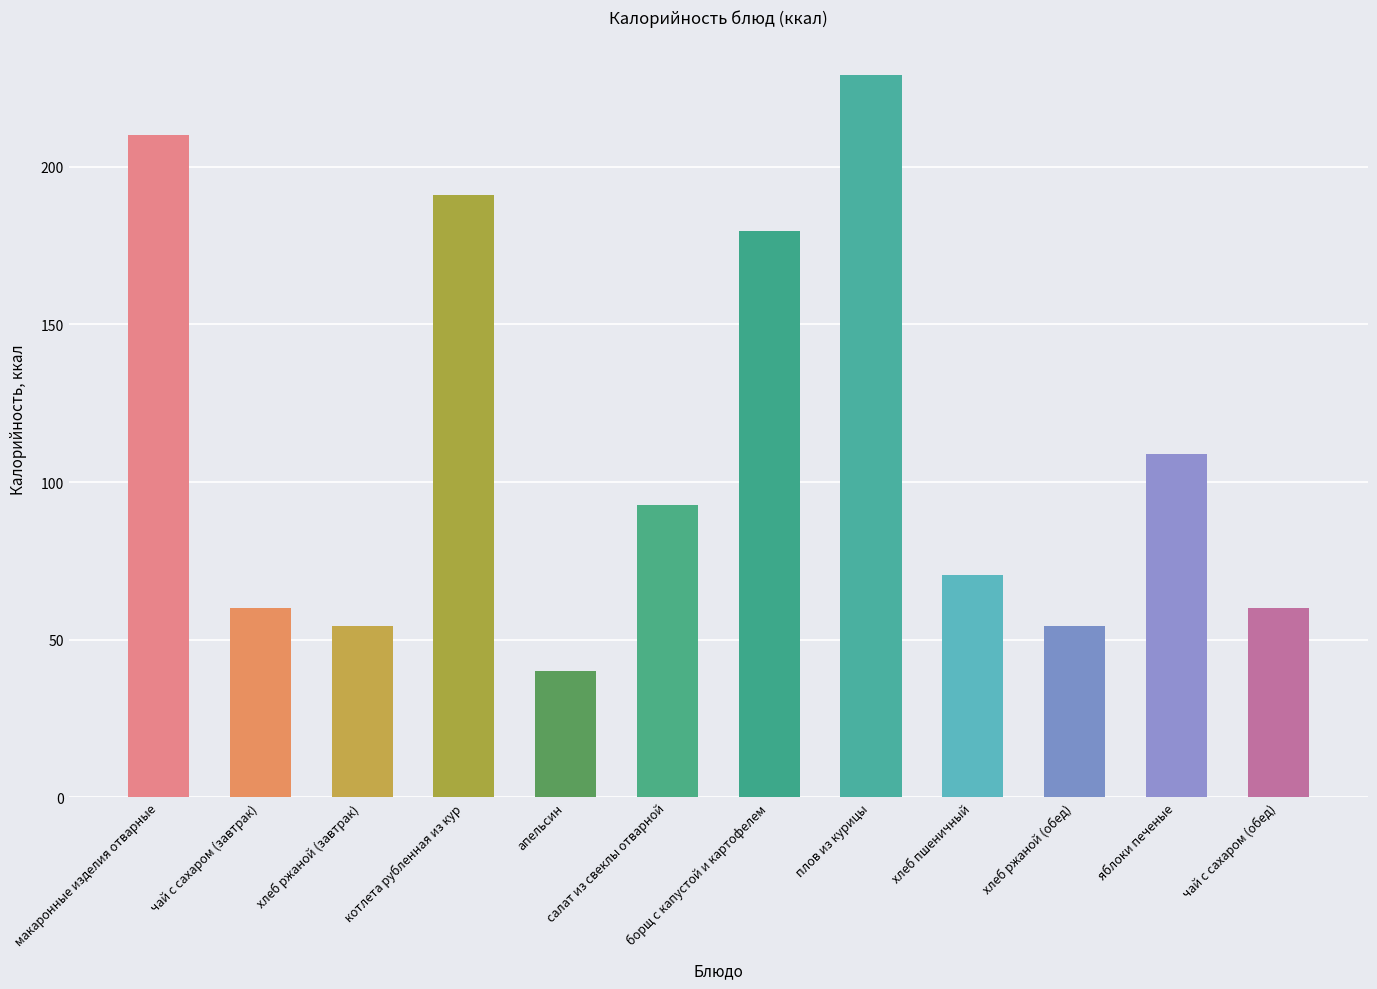

True or false: the data shows 322.5 at плов из курицы.

False